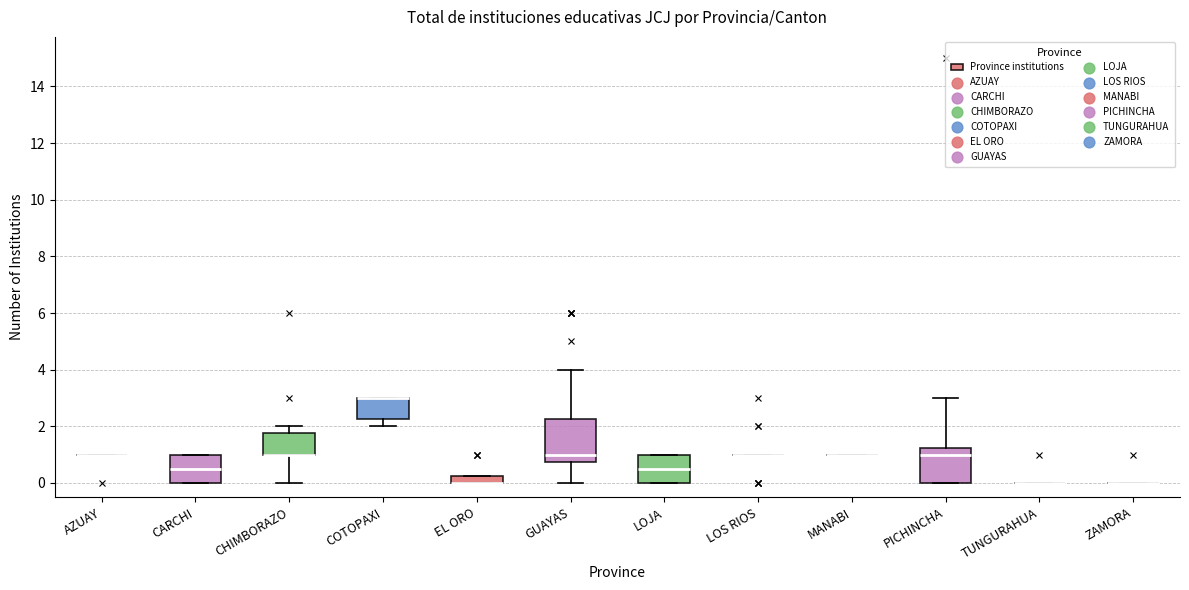

Where does the upper whisker of the box for CHIMBORAZO end on the y-axis? The values are not printed on the chart, so give them approximately, as read against the axis.

2.0